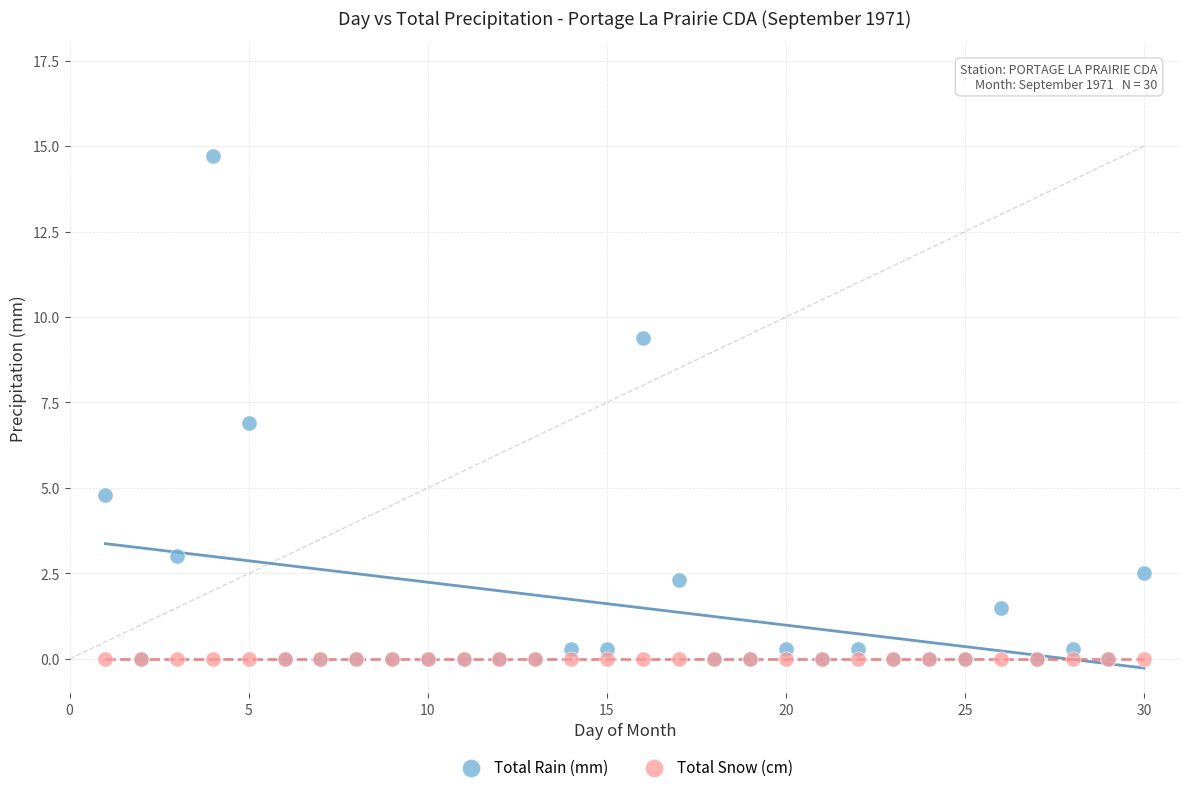

What are all the series names shown in the legend?

Total Rain (mm), Total Snow (cm)